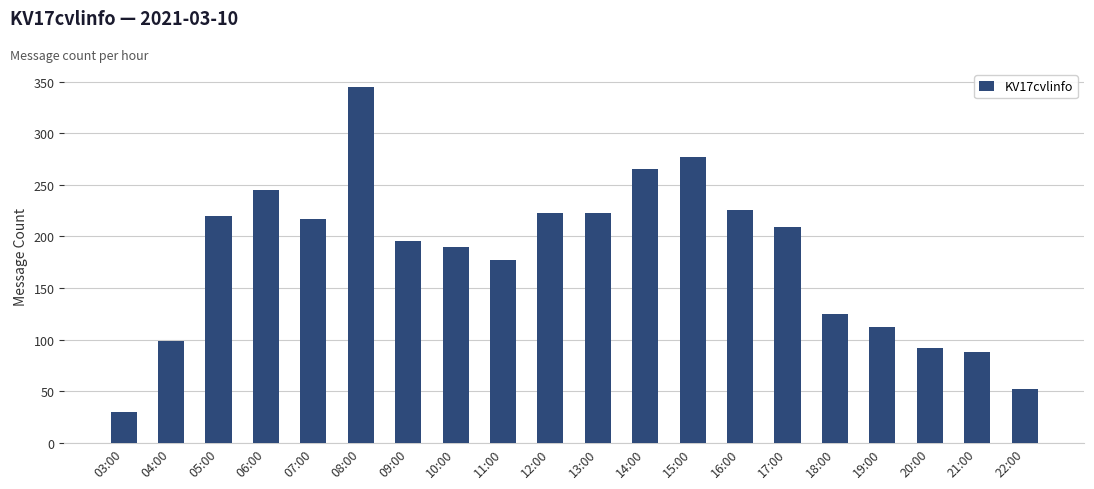

Read the value at 17:00, to the nearest 5.

210